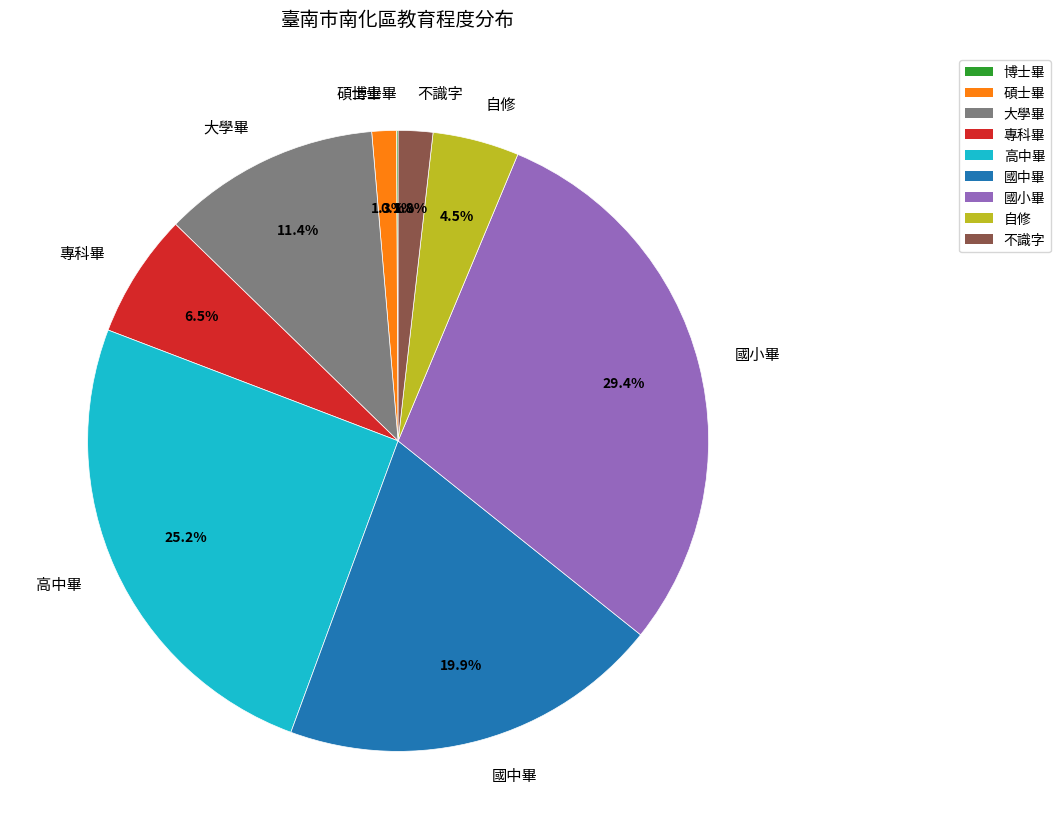

Between 碩士畢 and 國中畢, which is larger?

國中畢